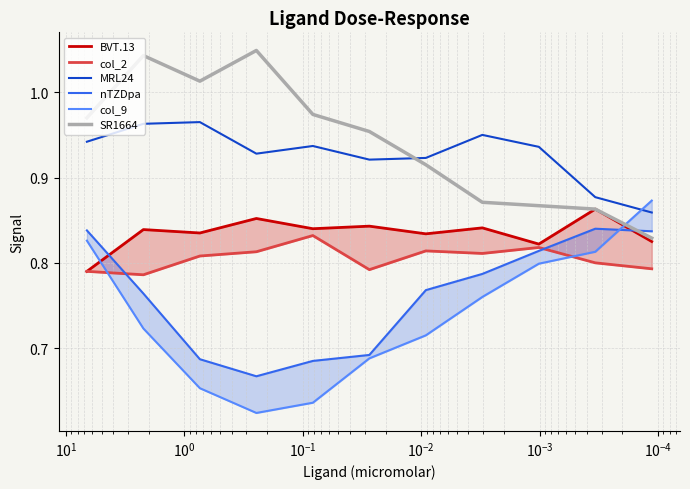

The value of SR1664 at $\mathdefault{10^{0}}$ is 0.6. True or false?

False